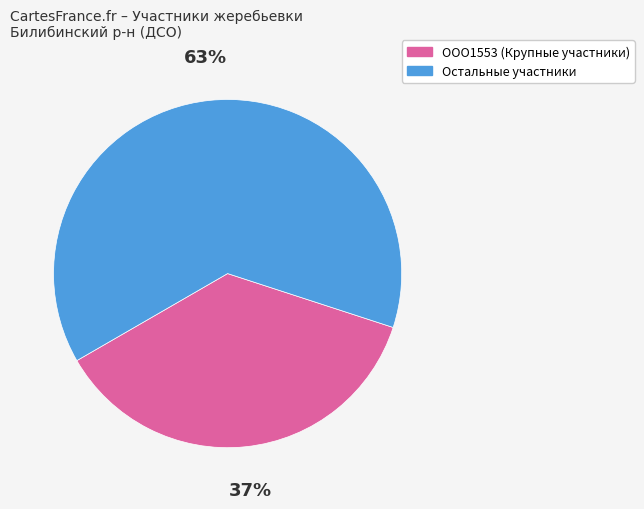

Is there any slice that represents more than half of the pie?

Yes